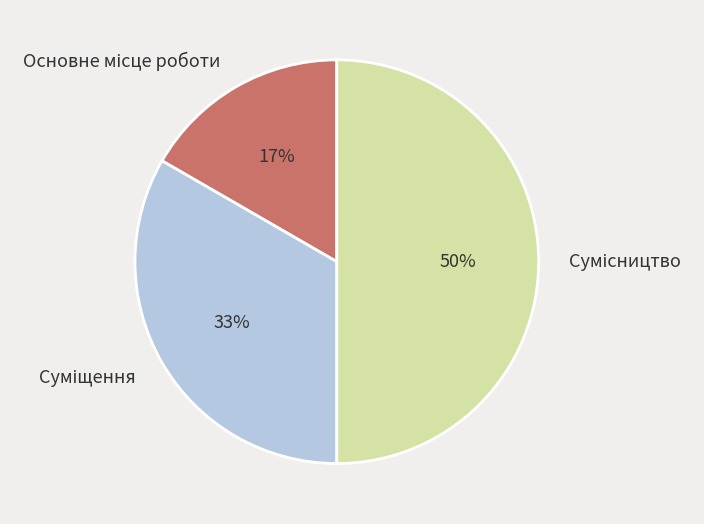

How many slices are in this pie chart?

3